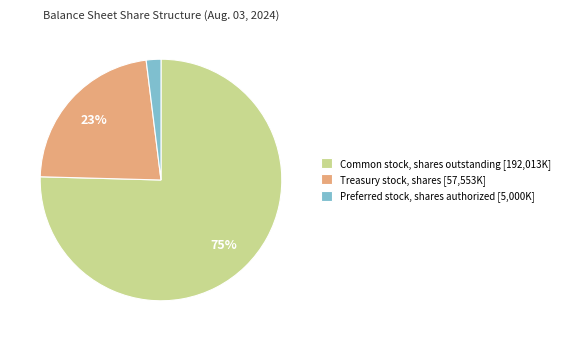

Which has a higher value, Treasury stock, shares [57,553K] or Common stock, shares outstanding [192,013K]?

Common stock, shares outstanding [192,013K]